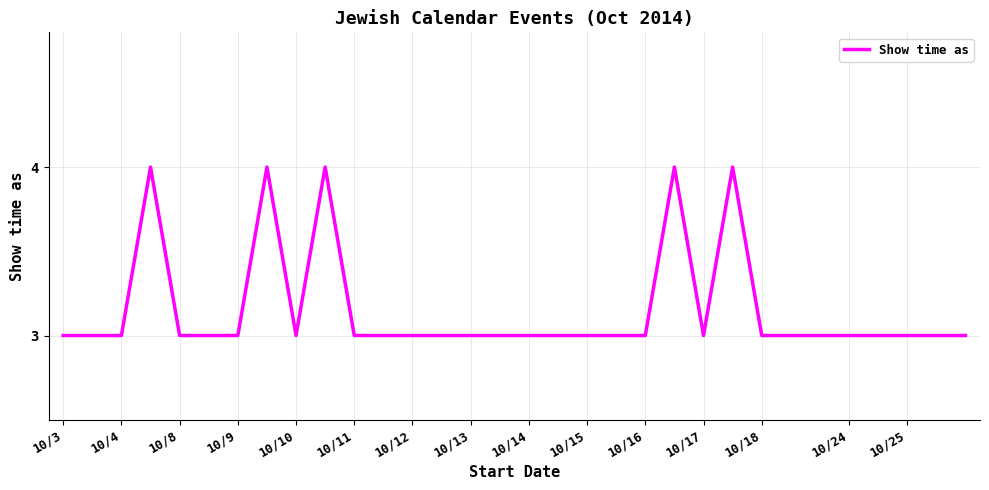

What is the smallest value displayed?

3